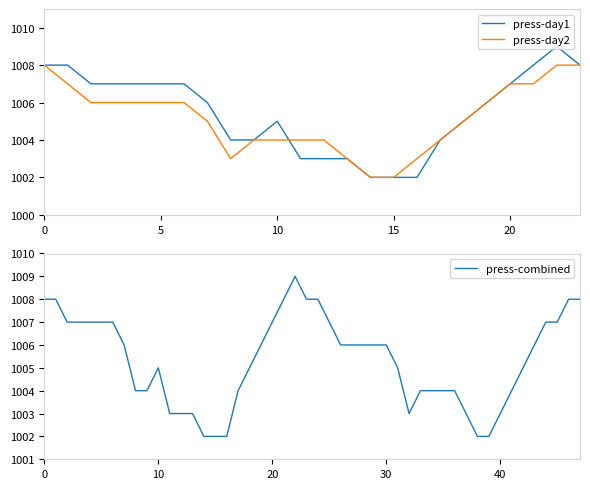

Which has a higher value, 25 or 1?

1